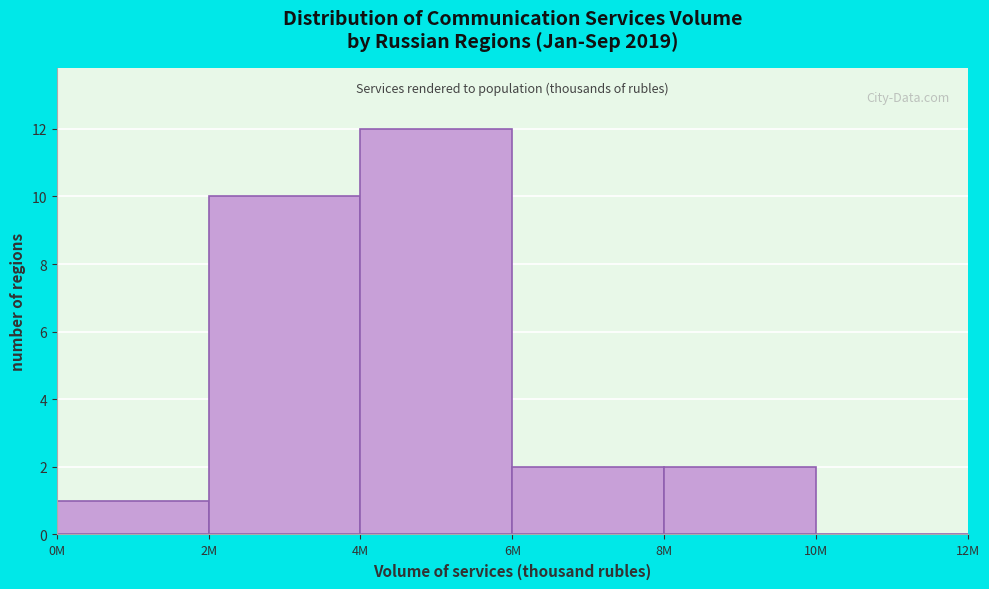

Reading left to right, what are all the values shown in this chart?

0M=1	2M=10	4M=12	6M=2	8M=2	10M=0